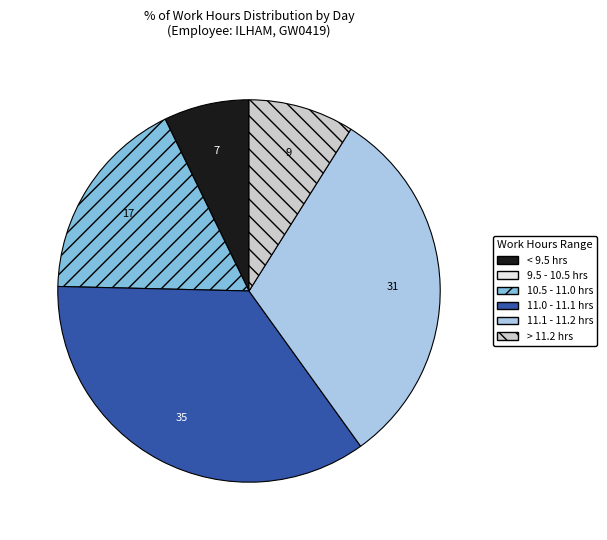

Which slice is the largest?

11.0 - 11.1 hrs